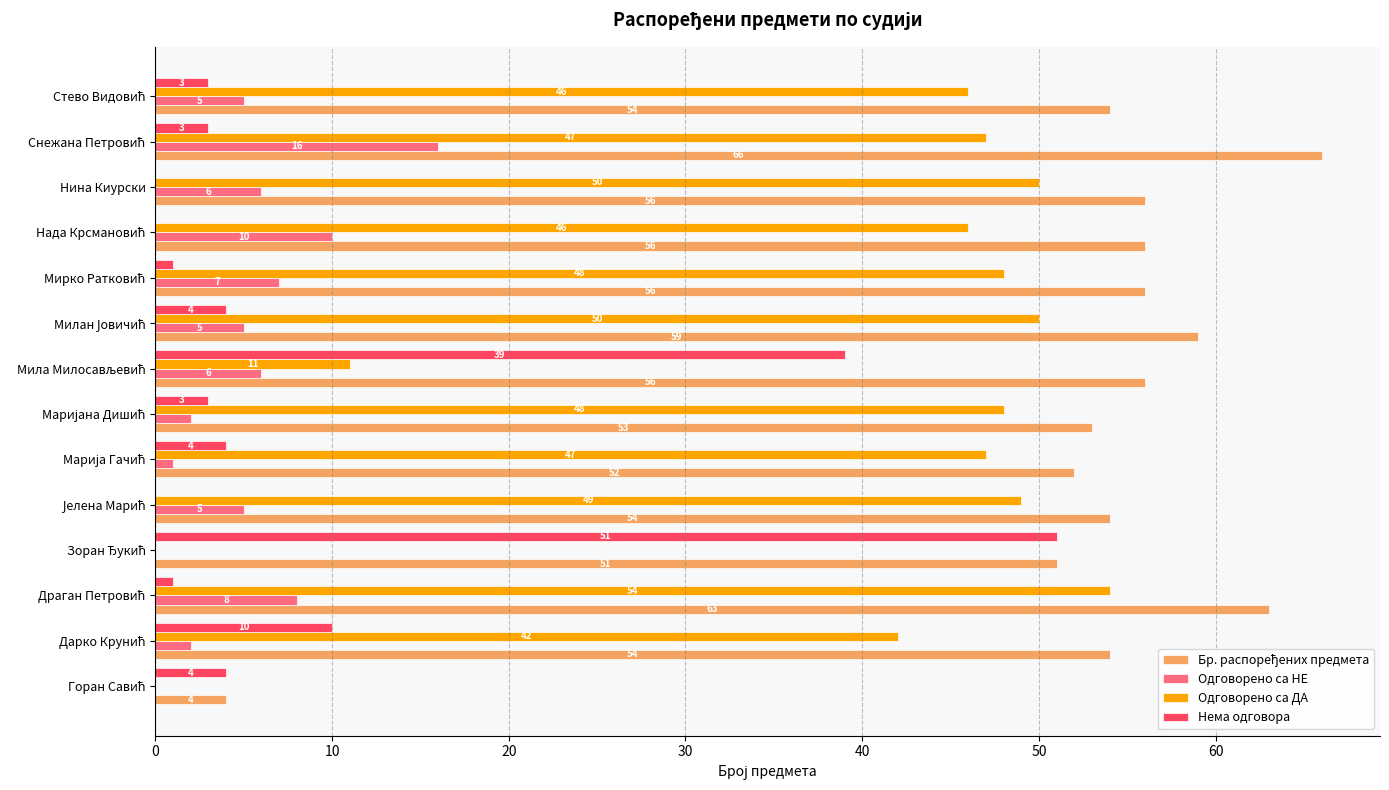

True or false: Нема одговора has a value of 0 at Нина Киурски.

True